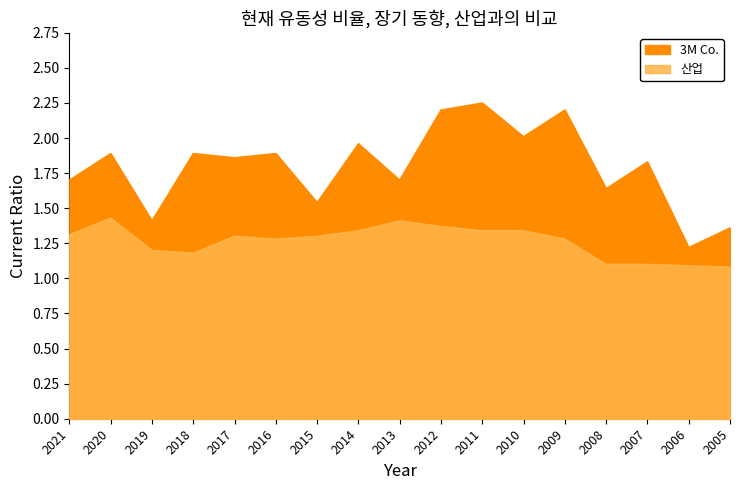

What is the average value of the 3M Co. series?

1.8